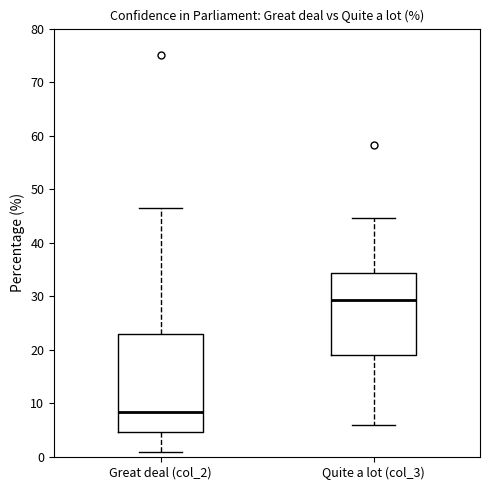

Which box's median line is the lowest?

Great deal (col_2)